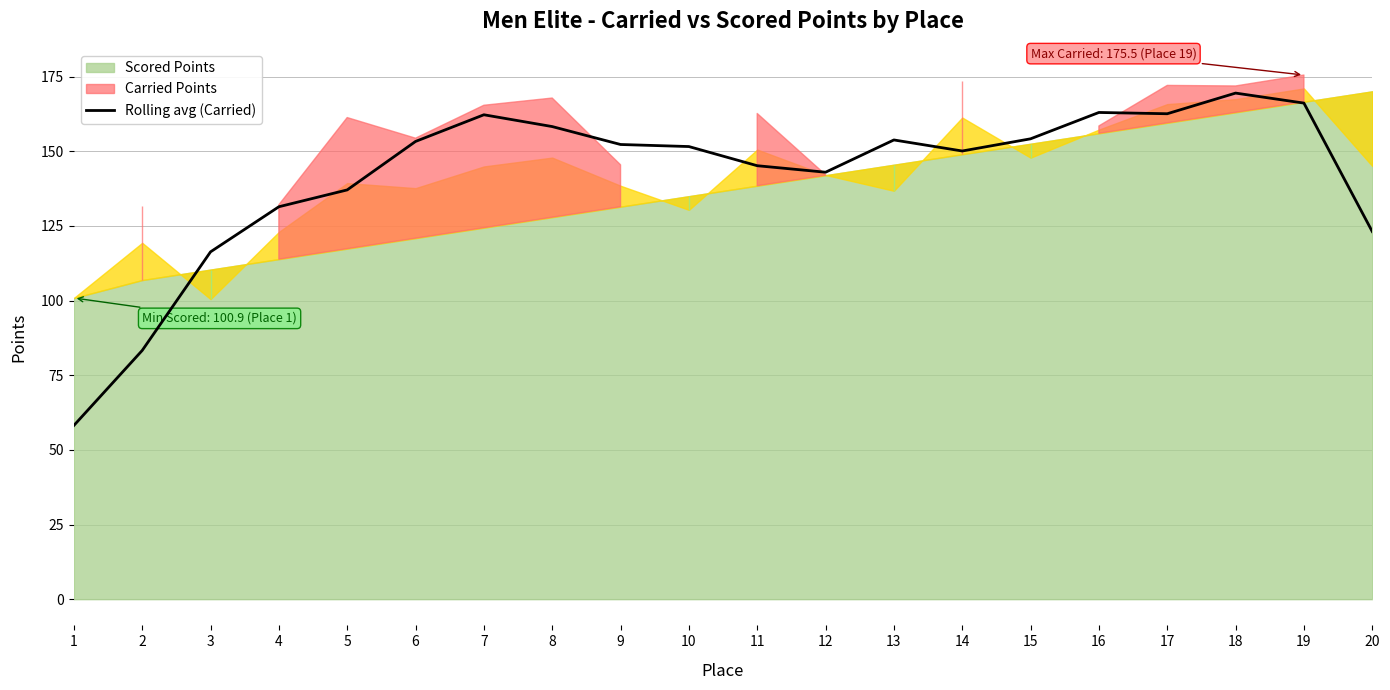

List the labels in order of value, smallest first.

1, 2, 3, 20, 4, 5, 12, 11, 14, 10, 9, 6, 13, 15, 8, 7, 17, 16, 19, 18